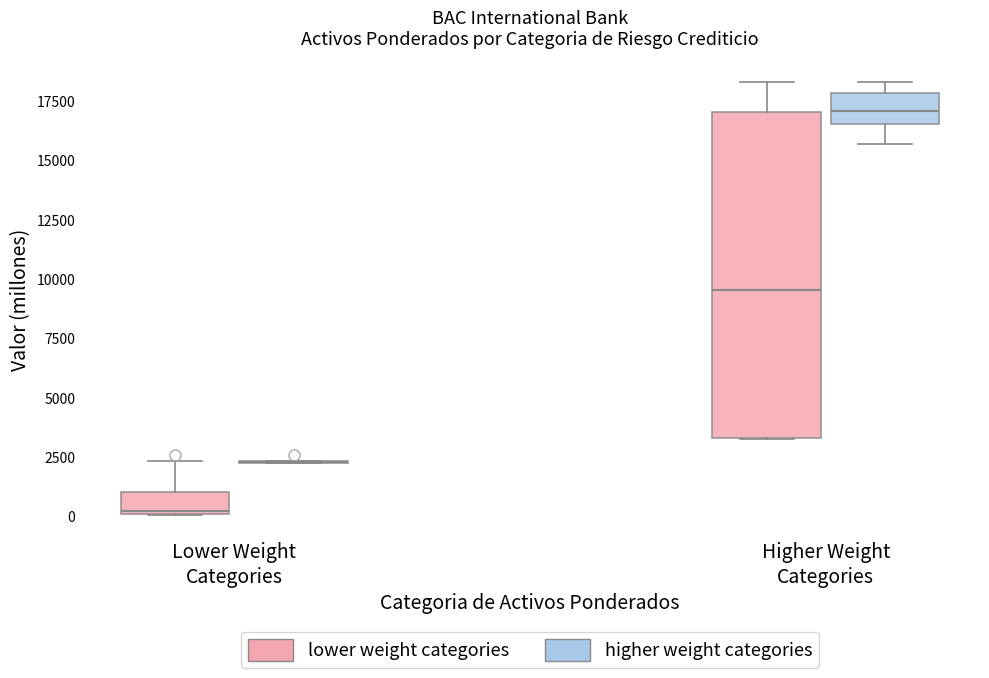

Reading left to right, transcribe this box plot: for each box, give where its median line is, the range the box spans, and where its two whiskers end, as read against the y-axis. The values are not printed on the chart, so give them approximately, as read against the axis.

Lower Weight Categories (lower weight categories): median 0, box 0 to 1000, whiskers 0 to 2500
Lower Weight Categories (higher weight categories): box collapsed to a line at 2500, whiskers 2000 to 2500
Higher Weight Categories (lower weight categories): median 9500, box 3500 to 17000, whiskers 3000 to 18500
Higher Weight Categories (higher weight categories): median 17000, box 16500 to 18000, whiskers 15500 to 18500